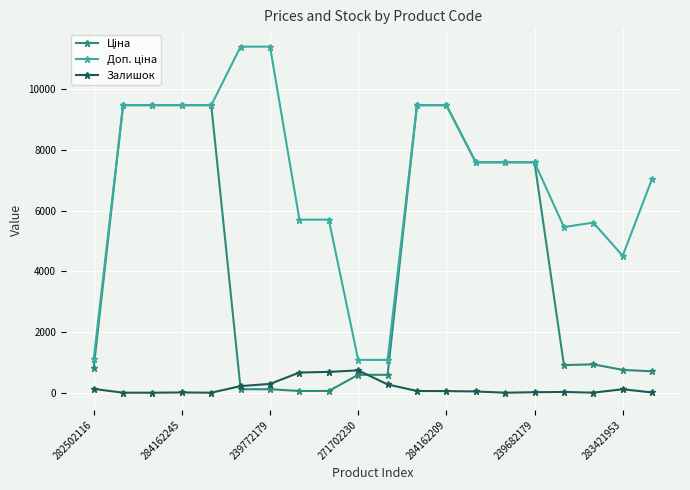

What is the maximum value for Залишок?

736.0